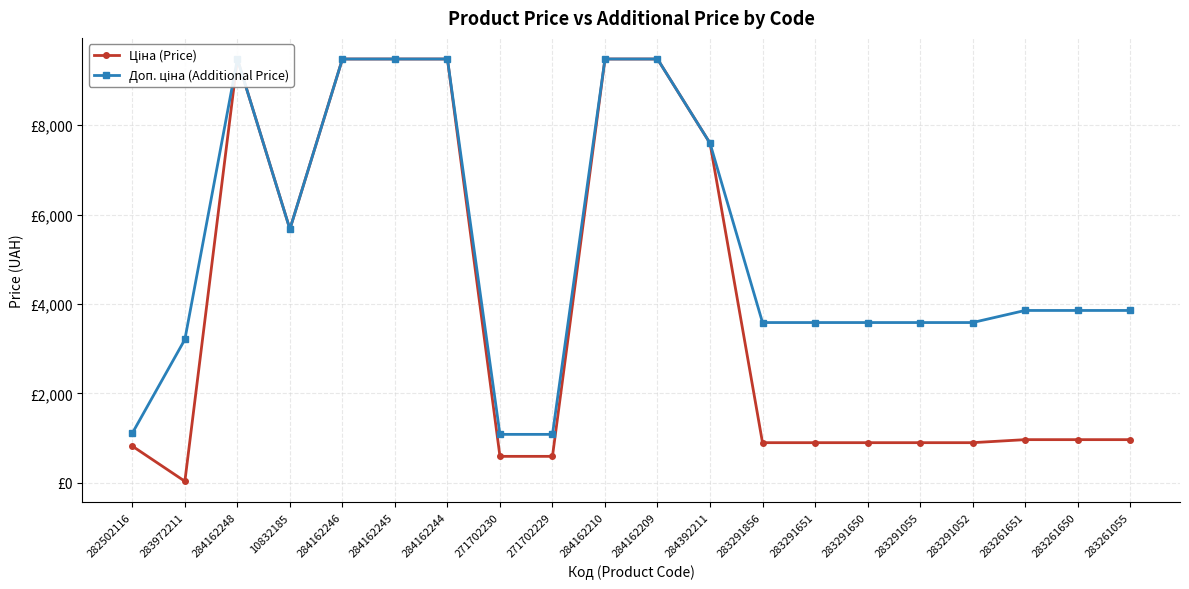

Is this an area chart (filled region under the line)?

No